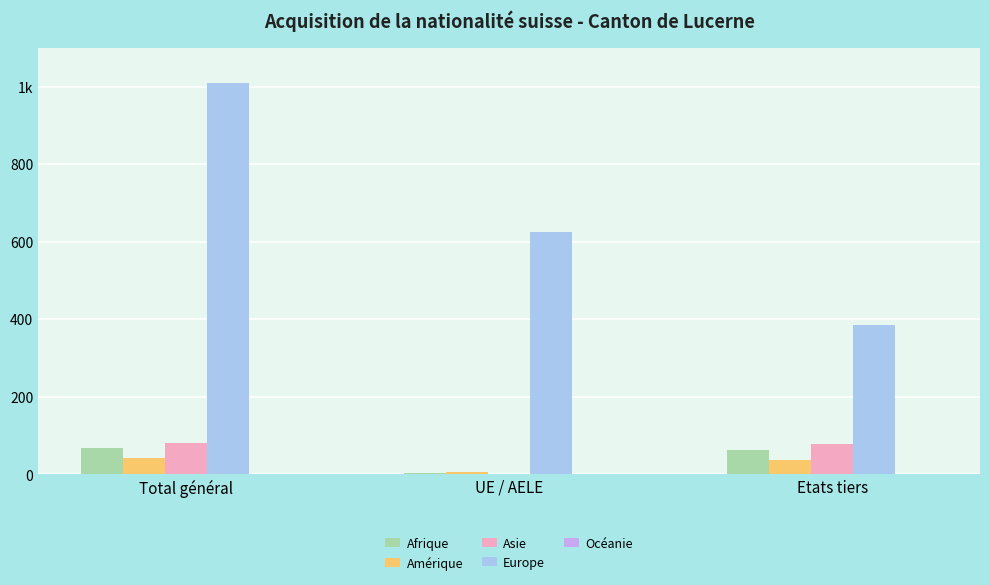

At how many categories does at least one series exceed 690?

1